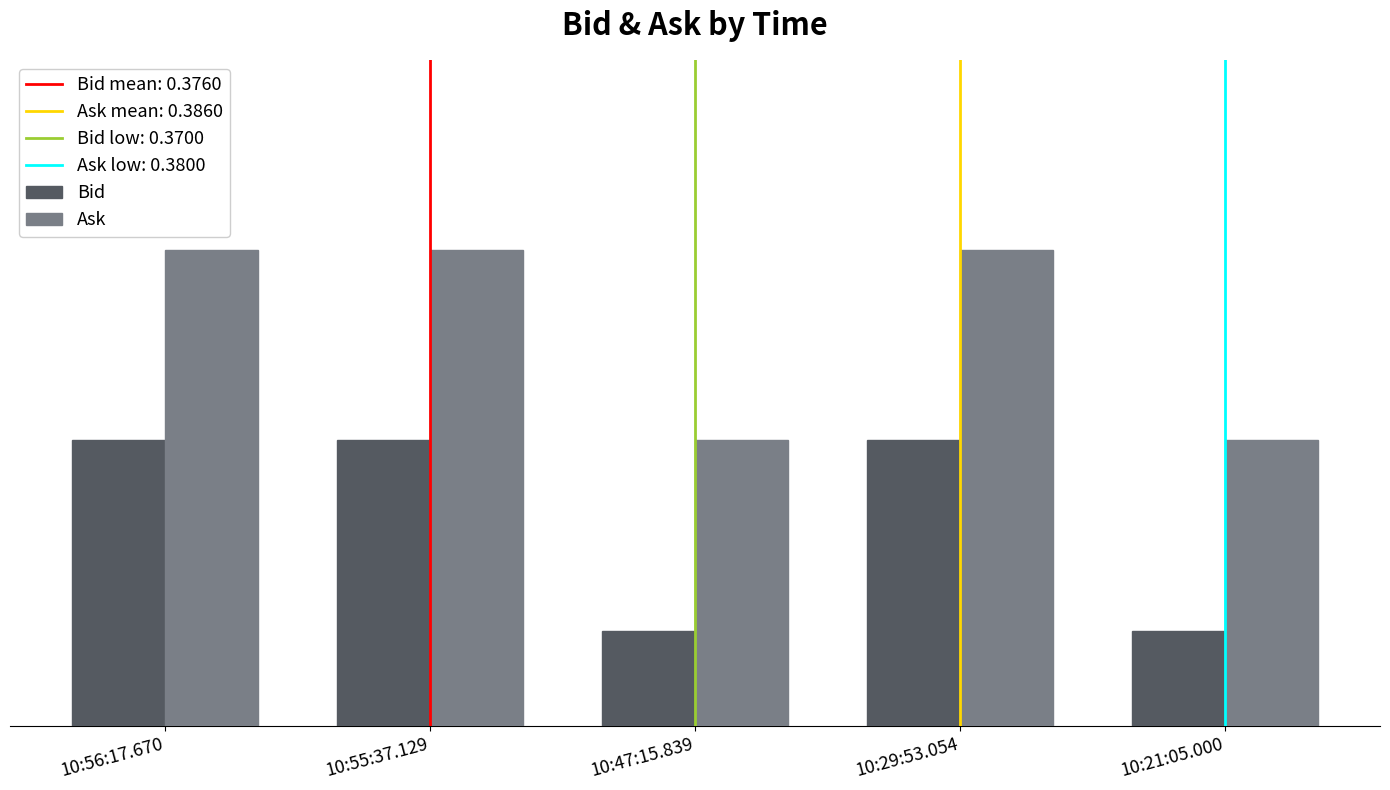

Reading left to right, transcribe all the data shown in this chart.

Bid: 10:56:17.670=0.4	10:55:37.129=0.4	10:47:15.839=0.4	10:29:53.054=0.4	10:21:05.000=0.4
Ask: 10:56:17.670=0.4	10:55:37.129=0.4	10:47:15.839=0.4	10:29:53.054=0.4	10:21:05.000=0.4